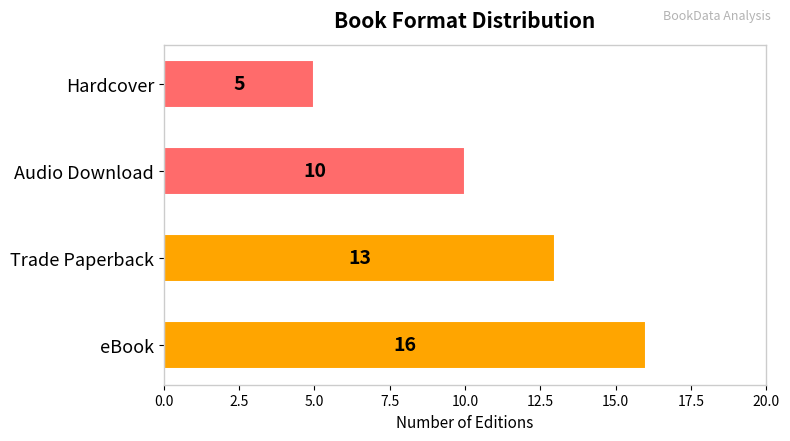

Reading bottom to top, what are all the values shown in this chart?

16	13	10	5